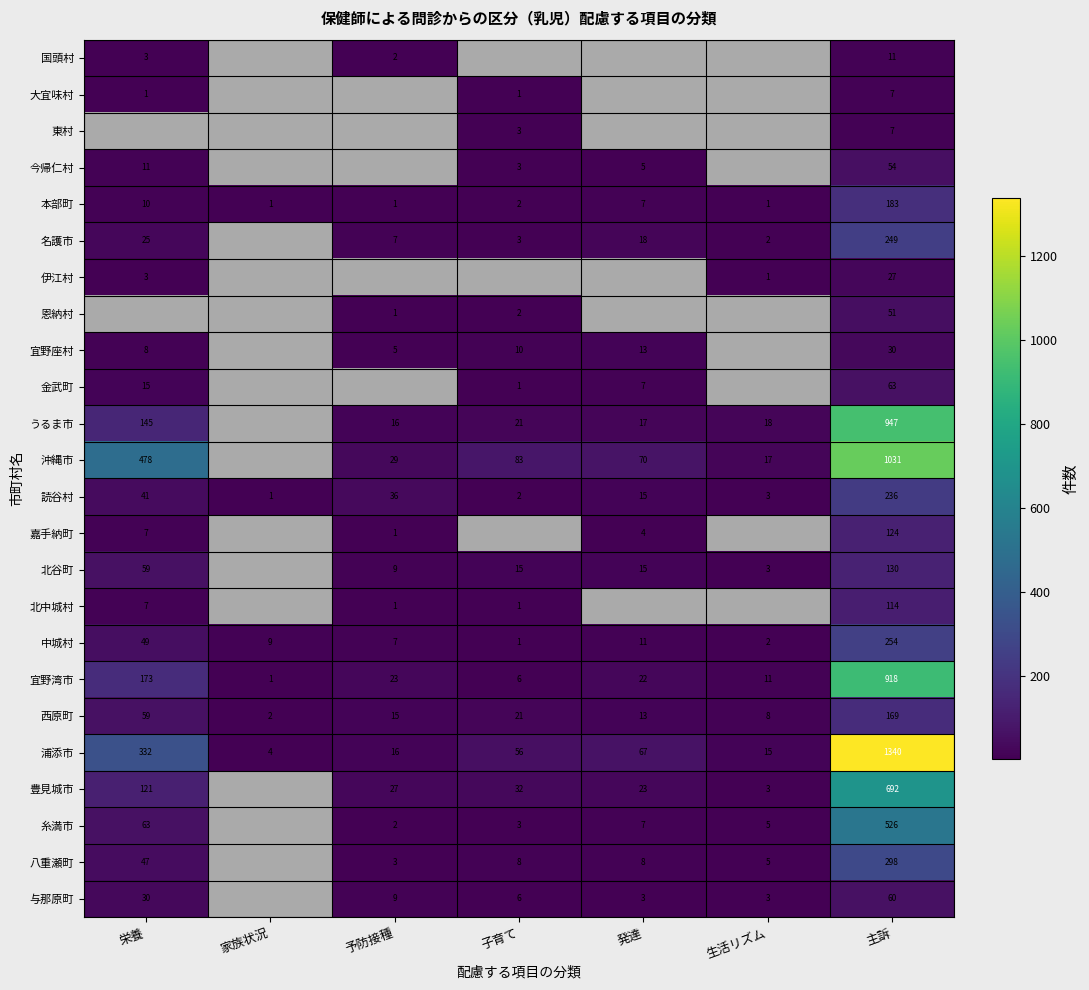

At which category is the sum across all series the highest?

主訴